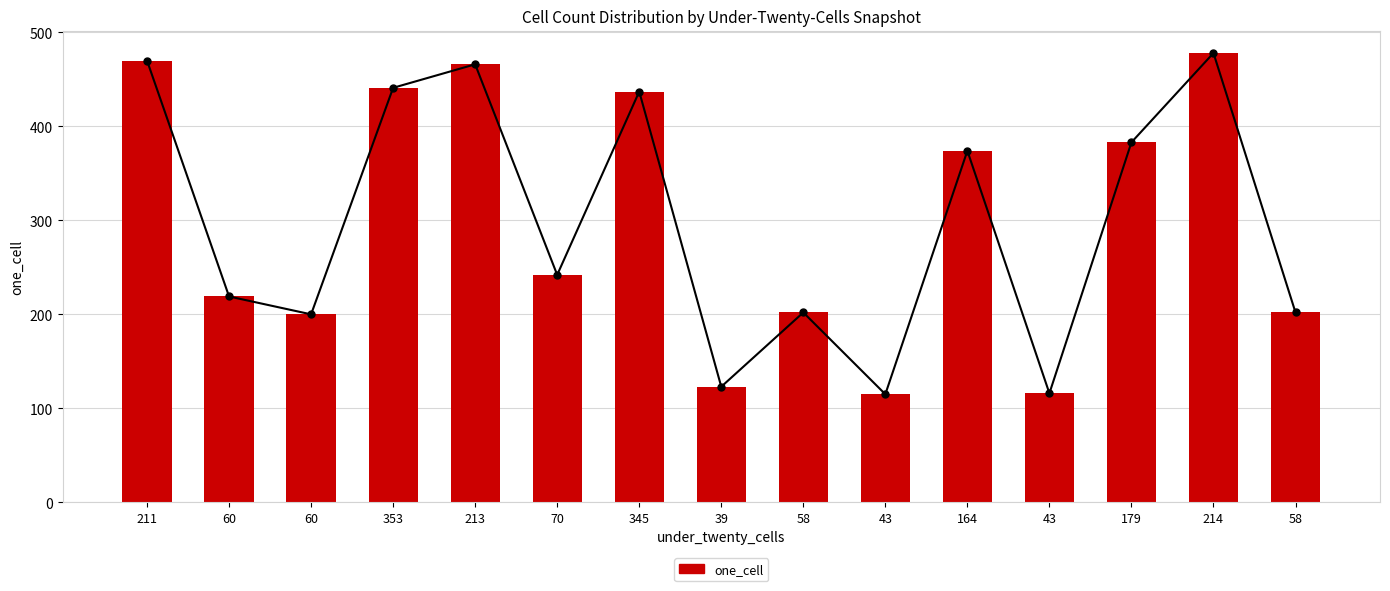

How many data points does each series have?

15